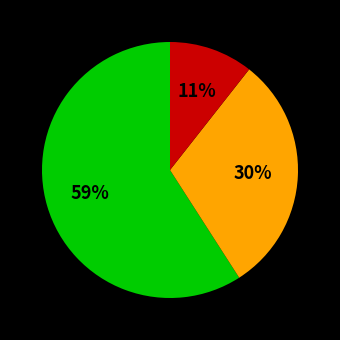

Is there any slice that represents more than half of the pie?

Yes